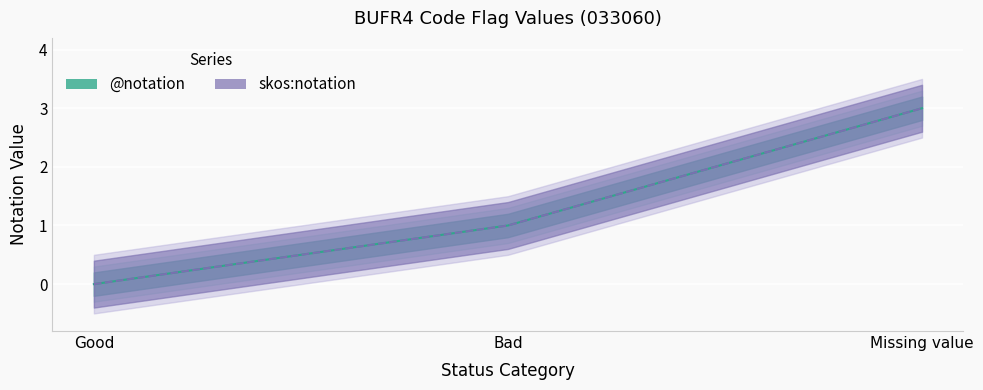

True or false: skos:notation has a value of 3 at Missing value.

True